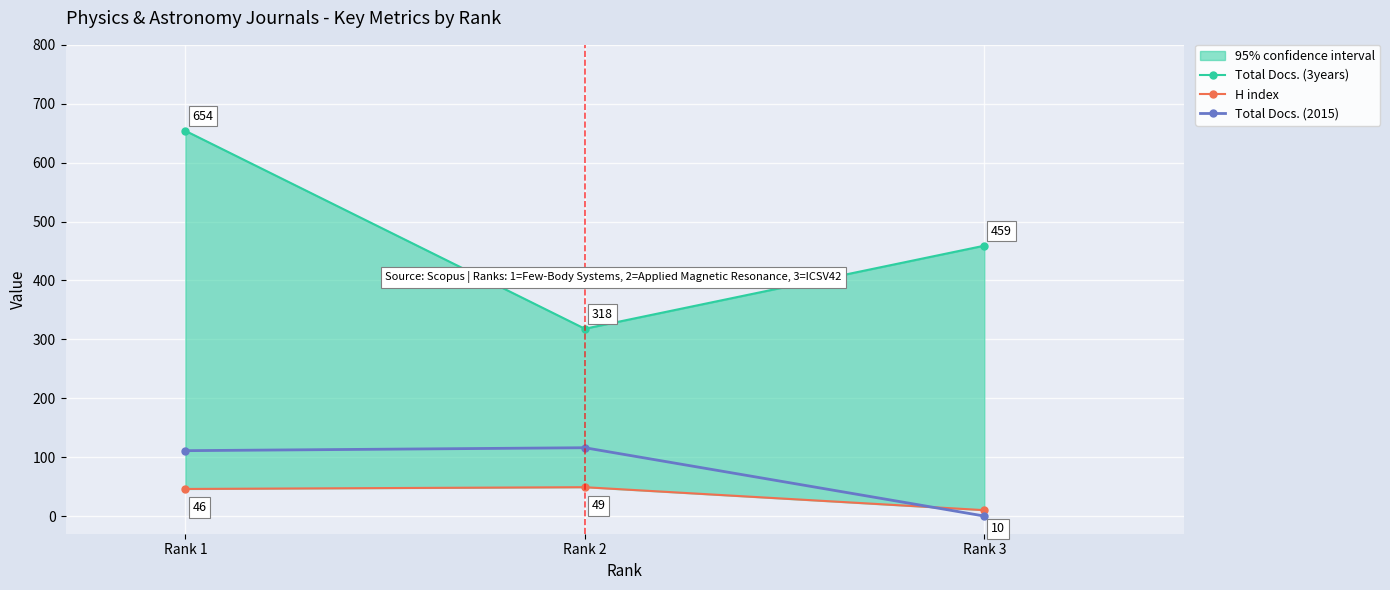

Between Rank 1 and Rank 3, which series saw the biggest shift?

Total Docs. (3years)